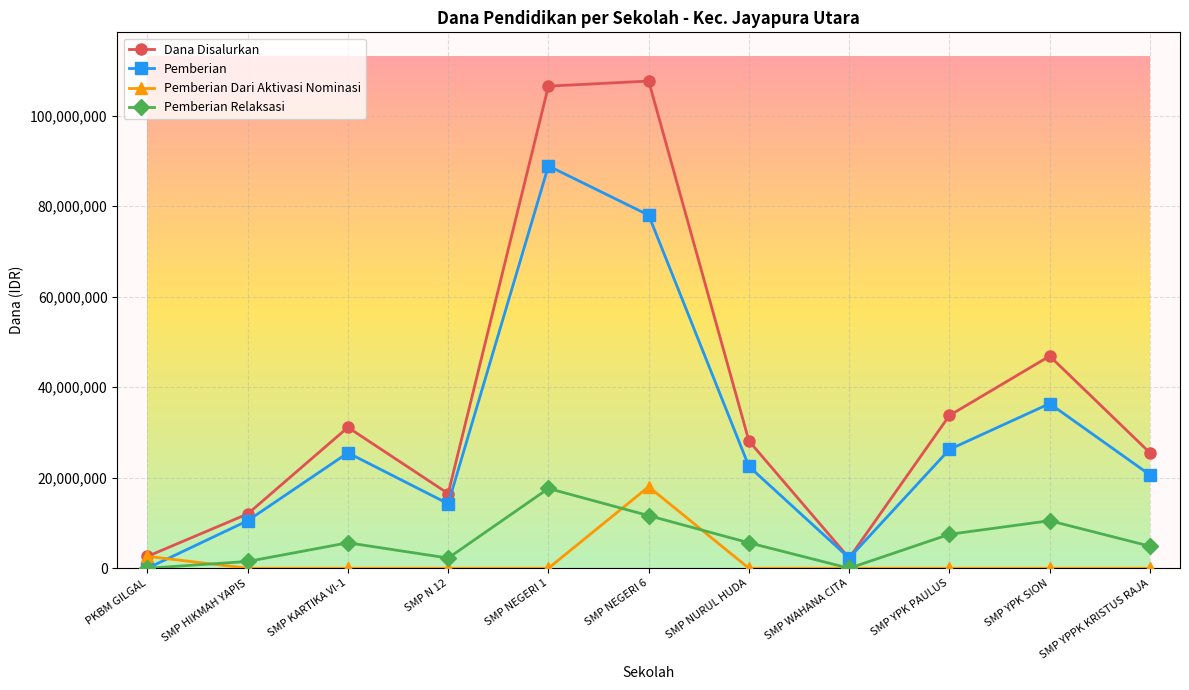

Which series has the widest spread of values?

Dana Disalurkan